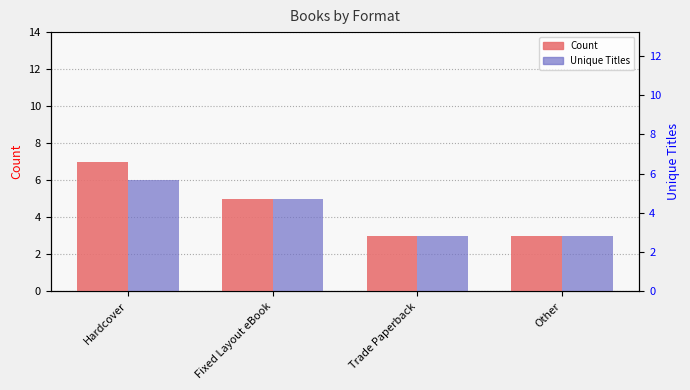

What is the label of the 4th bar from the right?

Hardcover